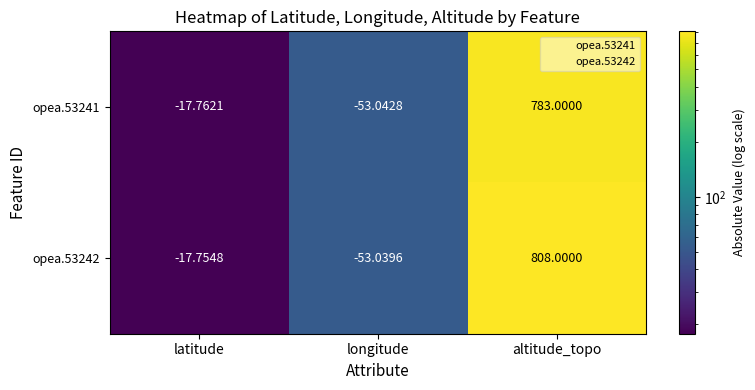

At which label does opea.53241 reach its peak?

altitude_topo